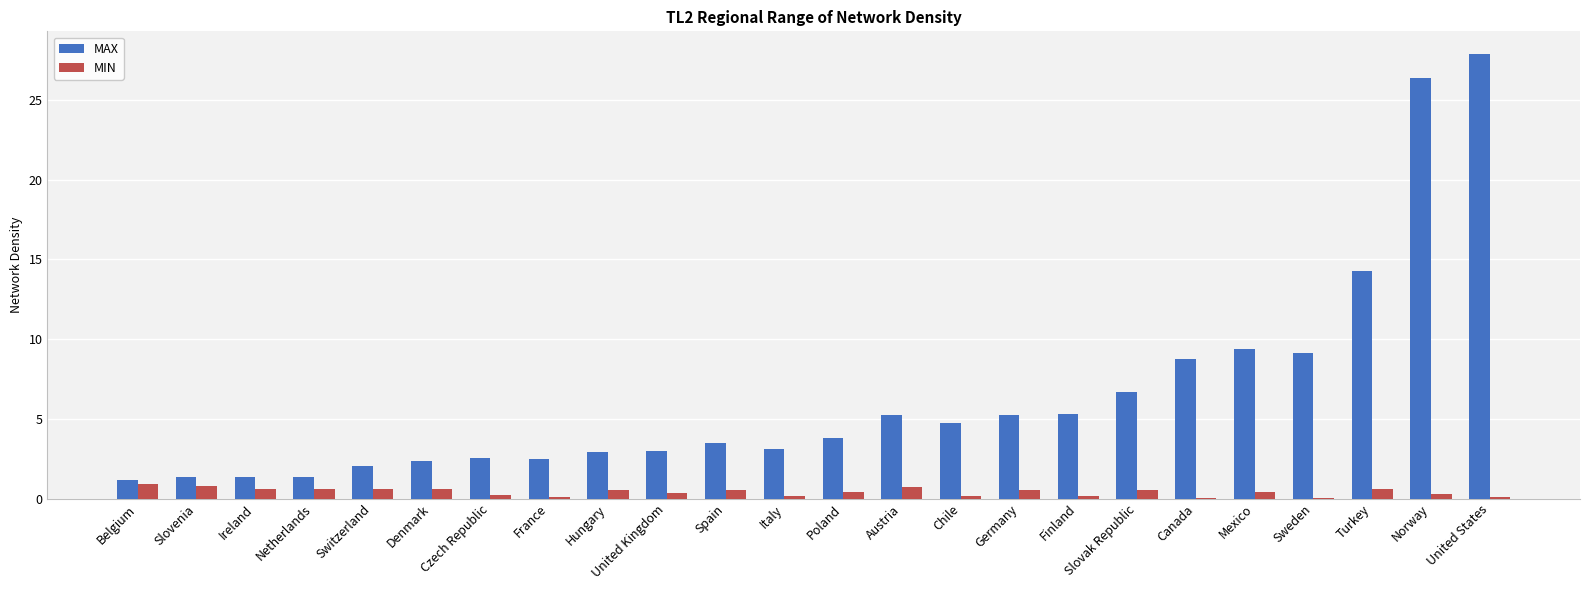

The value of MAX at Denmark is 2.3. True or false?

True